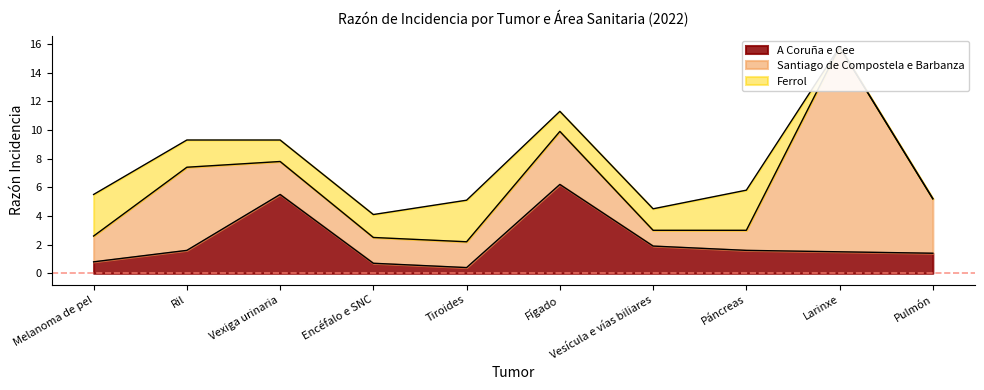

What is the sum of all A Coruña e Cee values?

21.6